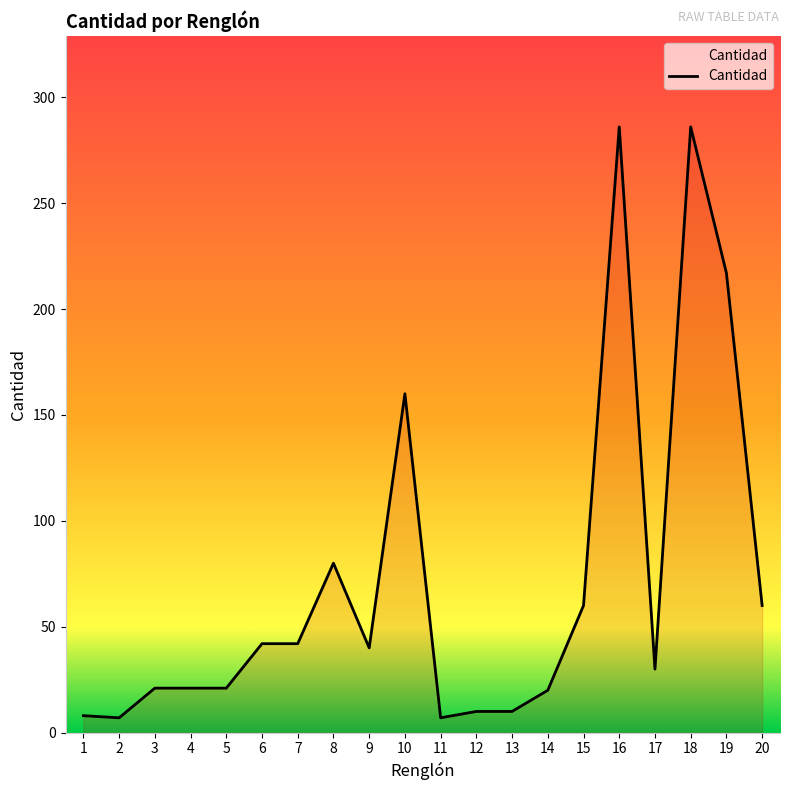

Count the number of data series in this chart.

1